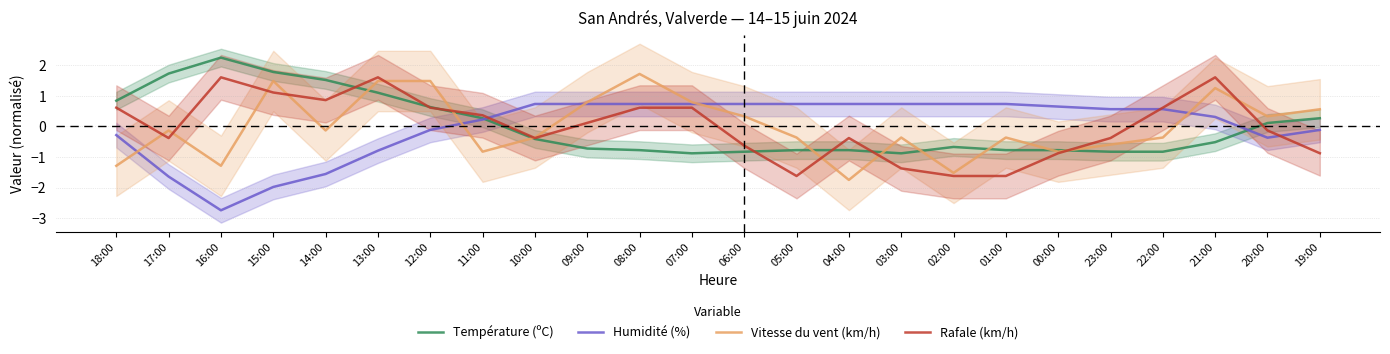

What is the spread (max minus min) of values at 02:00?

2.4